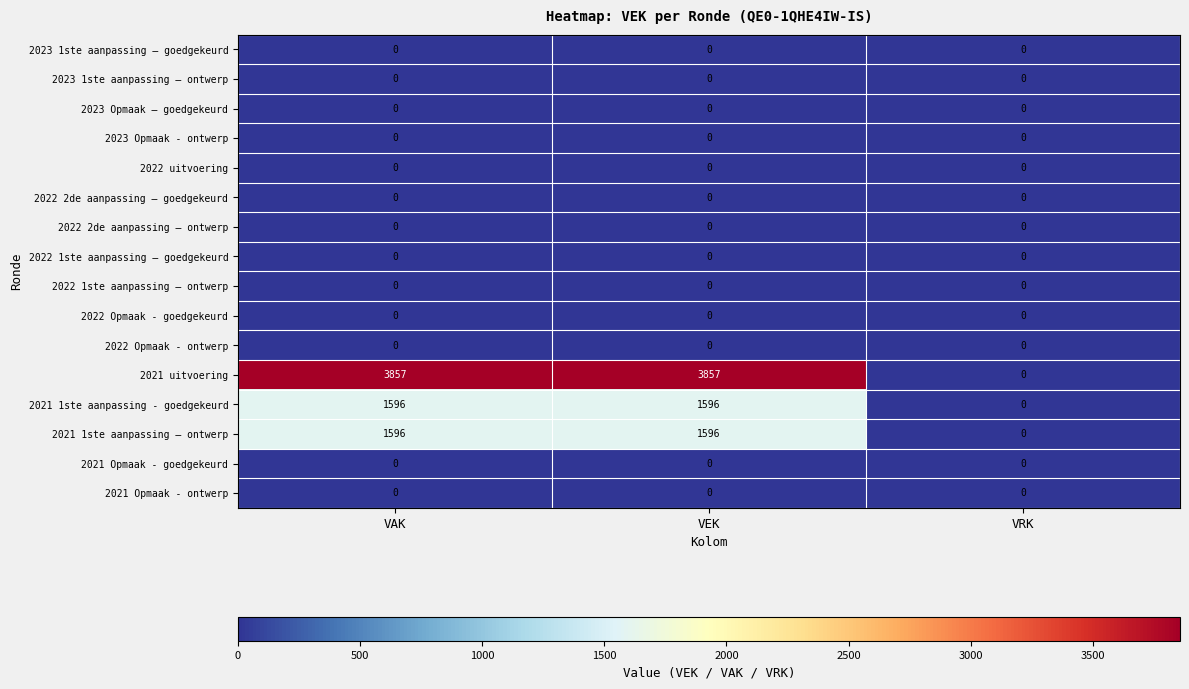

What is the maximum value shown in the chart?

3857